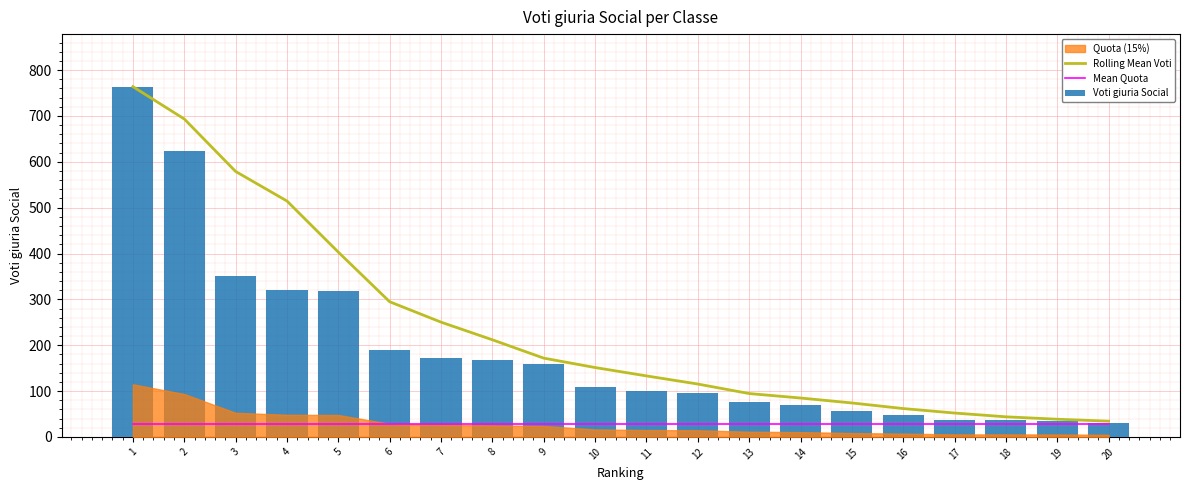

Which series changed the most between 13 and 15?

Rolling Mean Voti